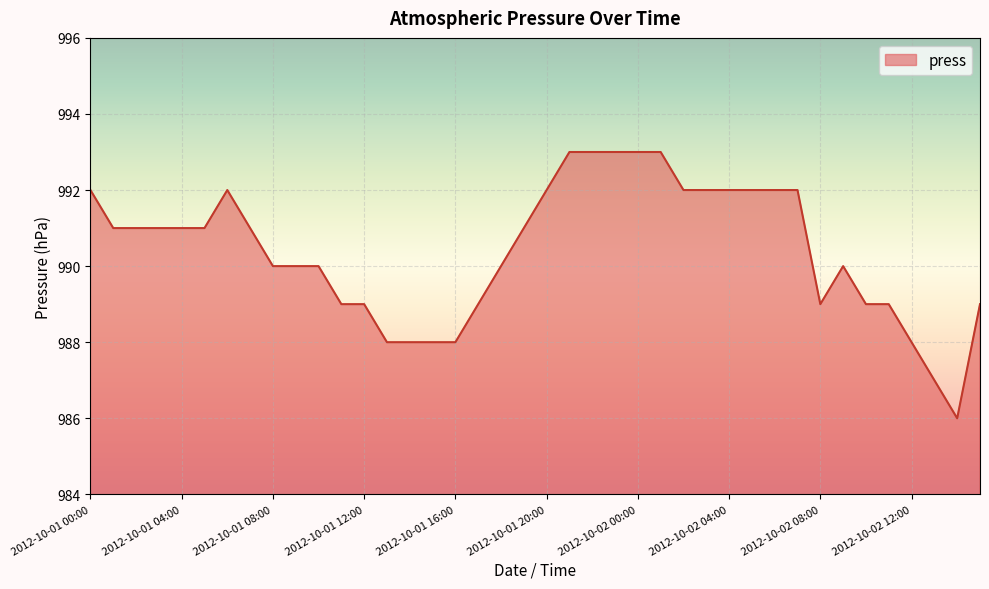

What is the smallest value displayed?

986